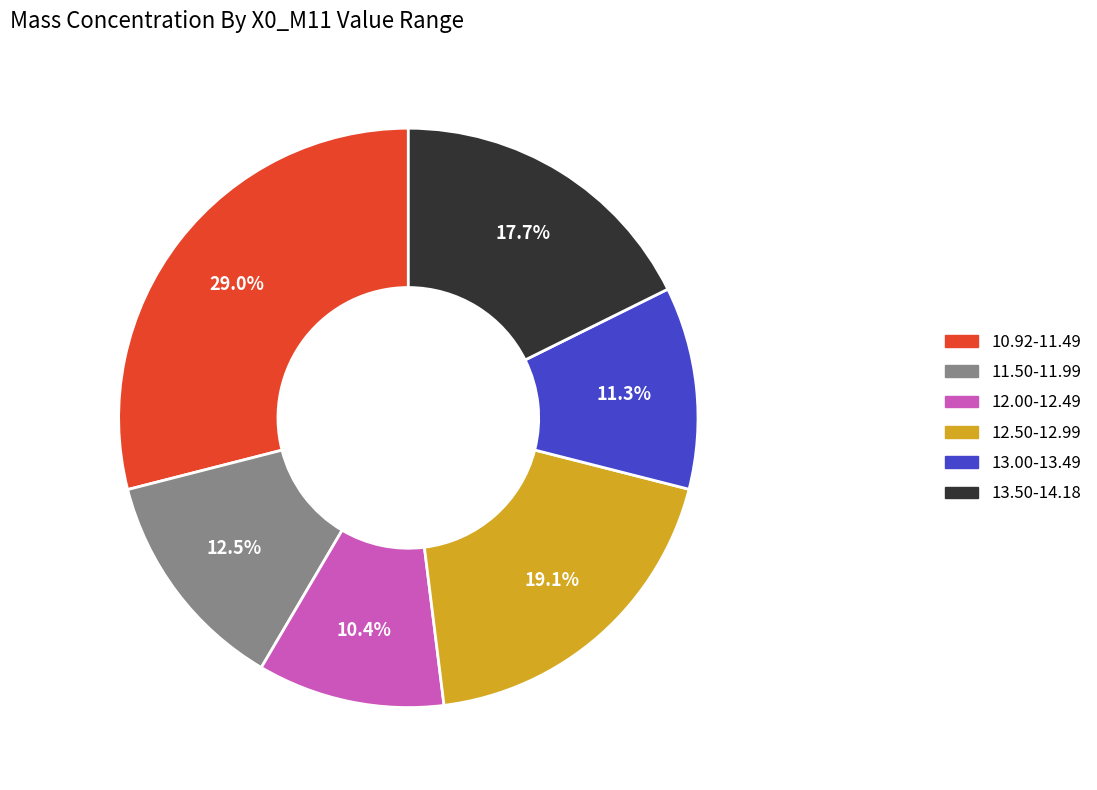

Is there any slice that represents more than half of the pie?

No